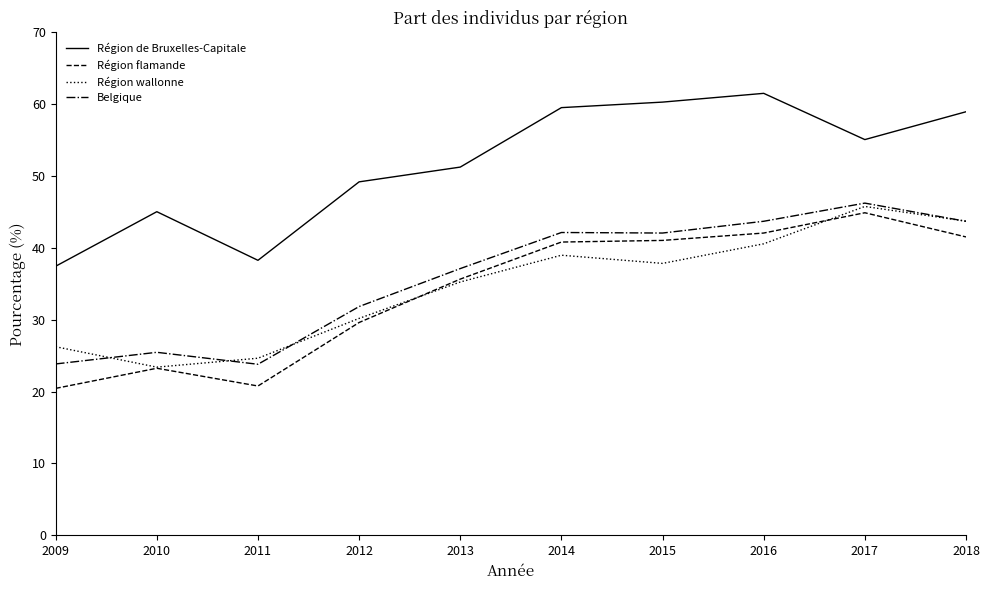

Is the value of Région wallonne at 2011 greater than the value of Région de Bruxelles-Capitale at 2010?

No